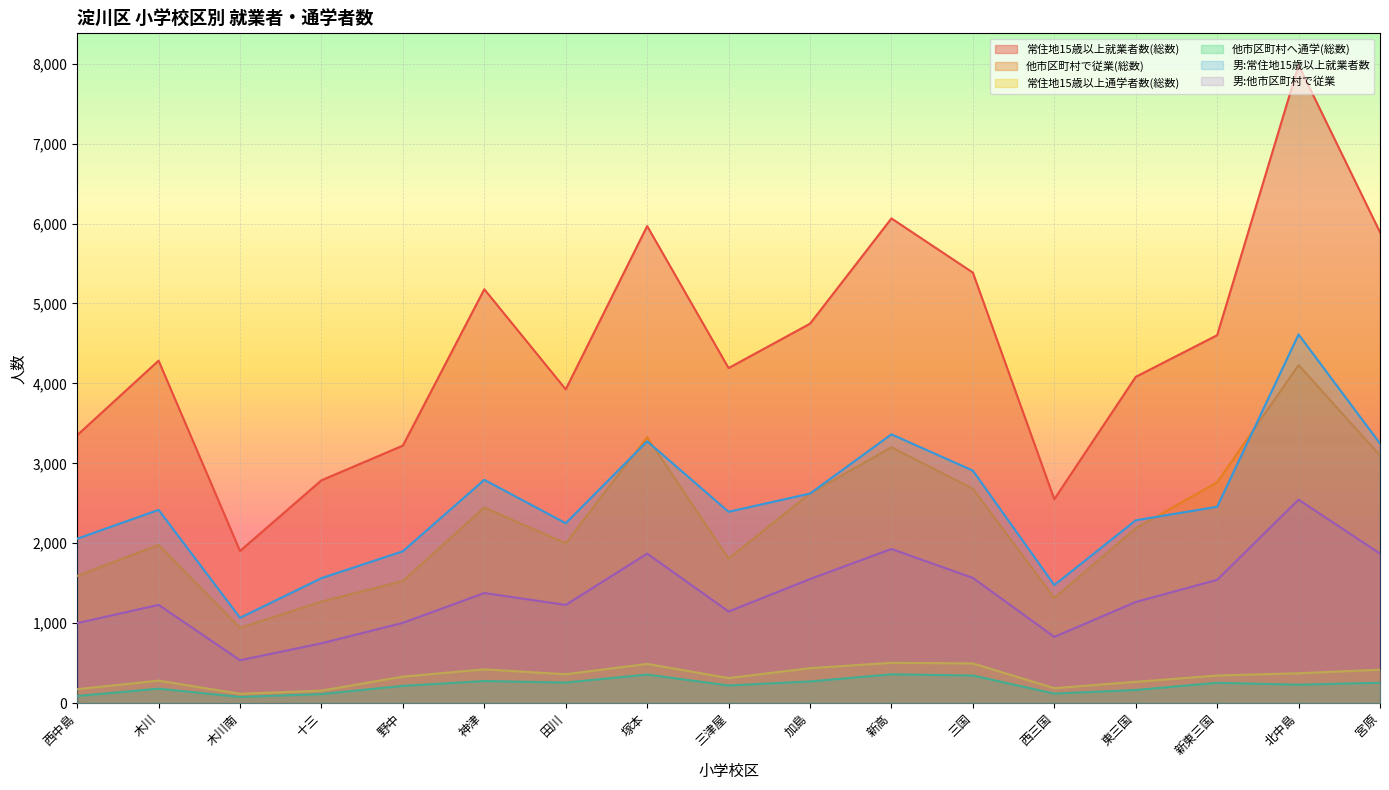

True or false: 他市区町村へ通学(総数) and 常住地15歳以上通学者数(総数) cross at least once.

False